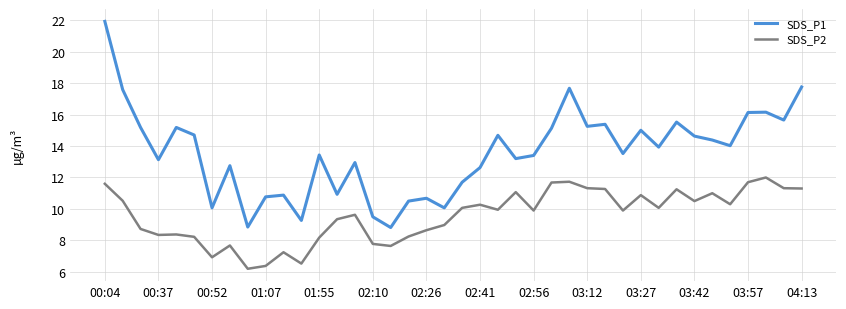

Rank the series by their average value, from highest to lowest.

SDS_P1, SDS_P2